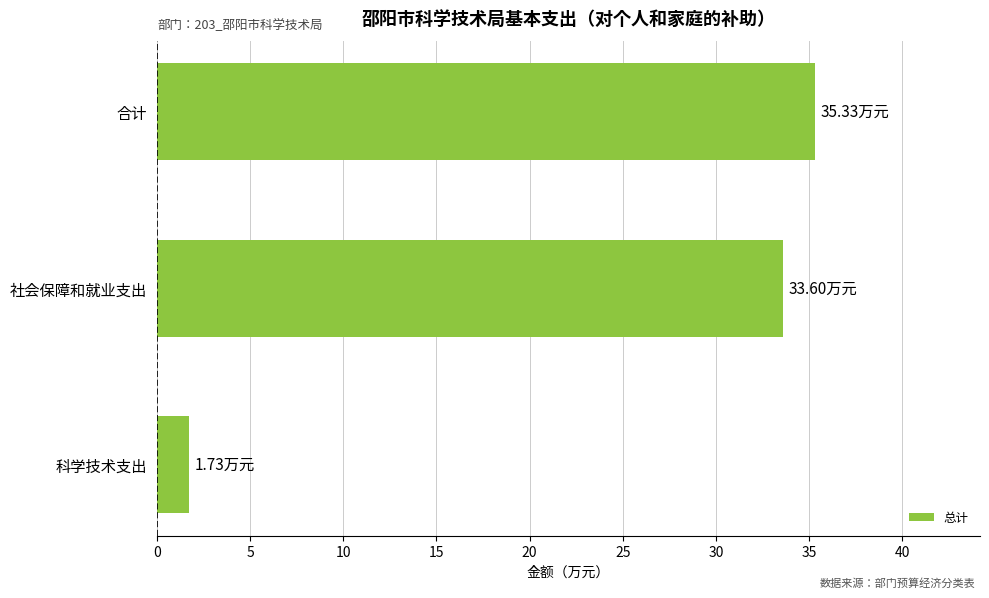

What is the maximum value shown in the chart?

35.3